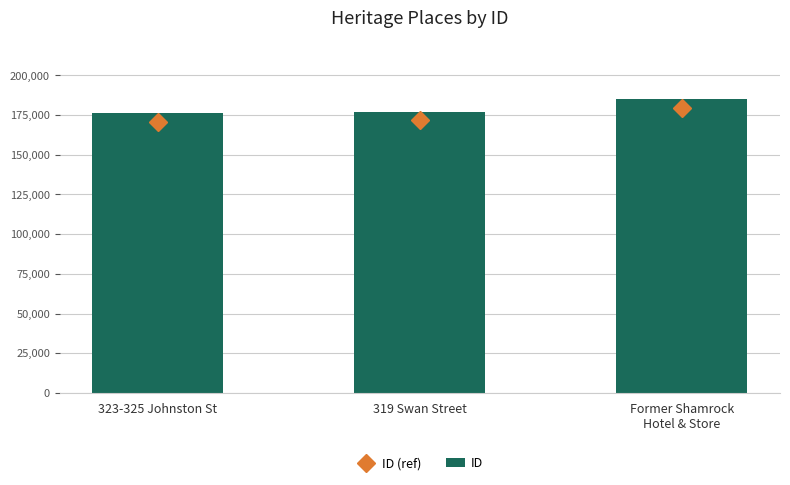

Reading left to right, extract all data points from this chart.

ID (ref): 323-325 Johnston St=170920.8	319 Swan Street=171622.1	Former Shamrock
Hotel & Store=179390.8
ID: 323-325 Johnston St=176207.0	319 Swan Street=176930.0	Former Shamrock
Hotel & Store=184939.0